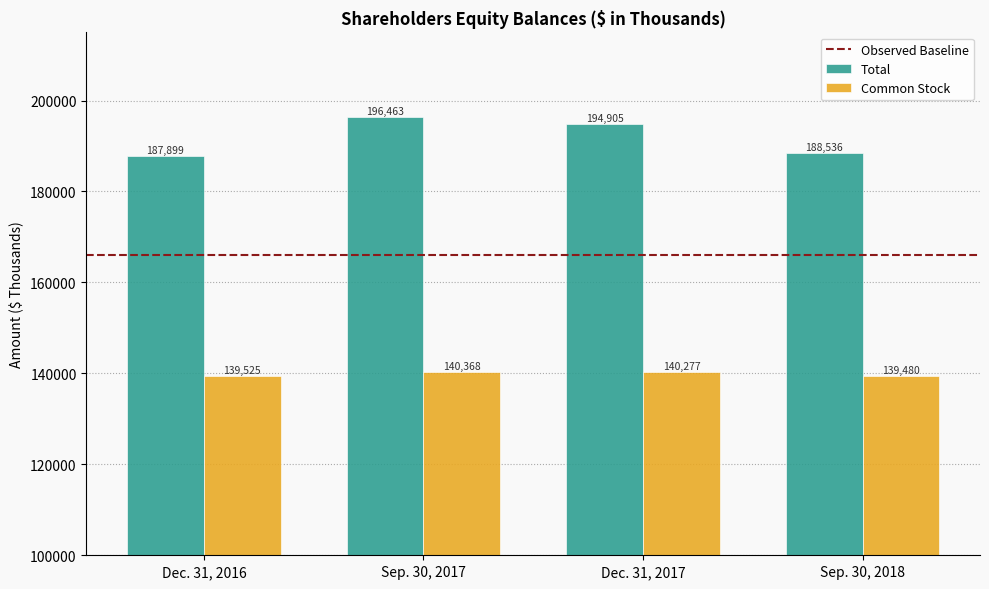

Rank the series by their maximum value, from highest to lowest.

Total, Common Stock